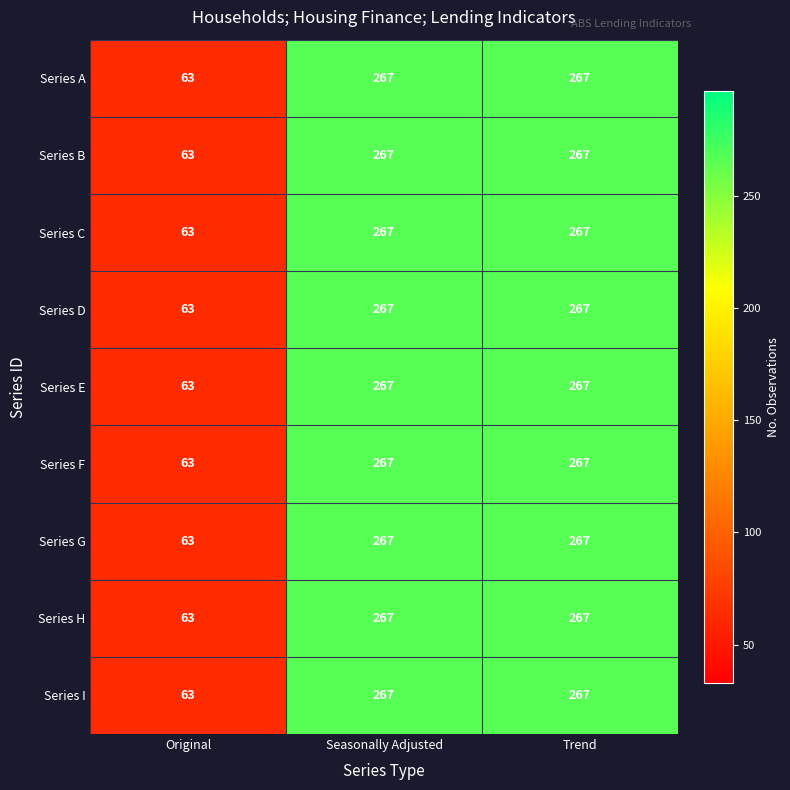

Count the number of categories in the chart.

3